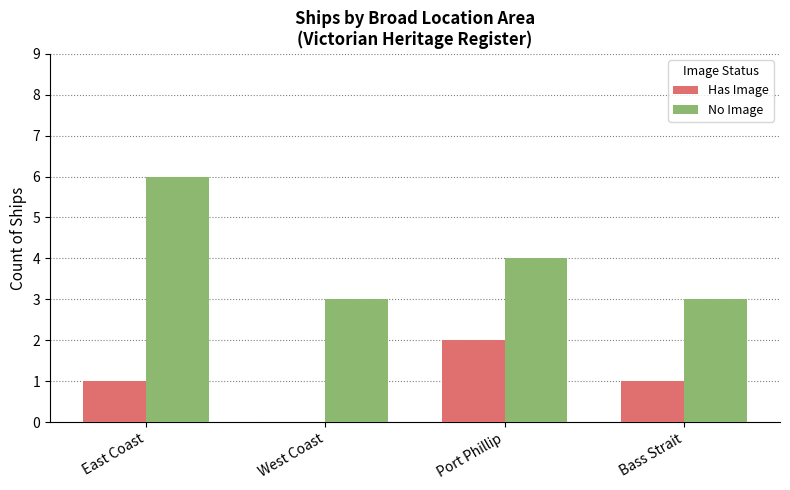

Reading right to left, what are all the values shown in this chart?

Has Image: 1	2	0	1
No Image: 3	4	3	6